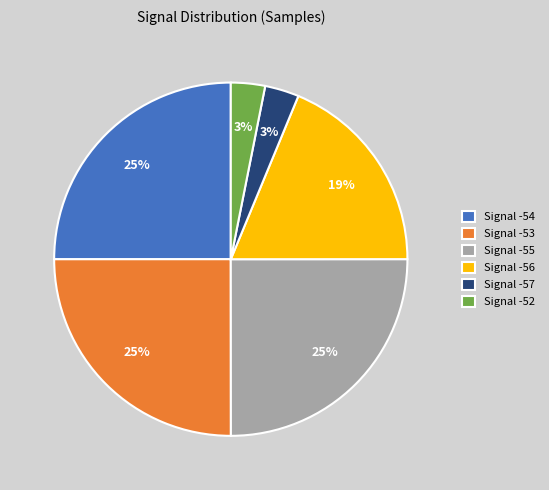

To the nearest percent, what portion does Signal -53 represent?

25%